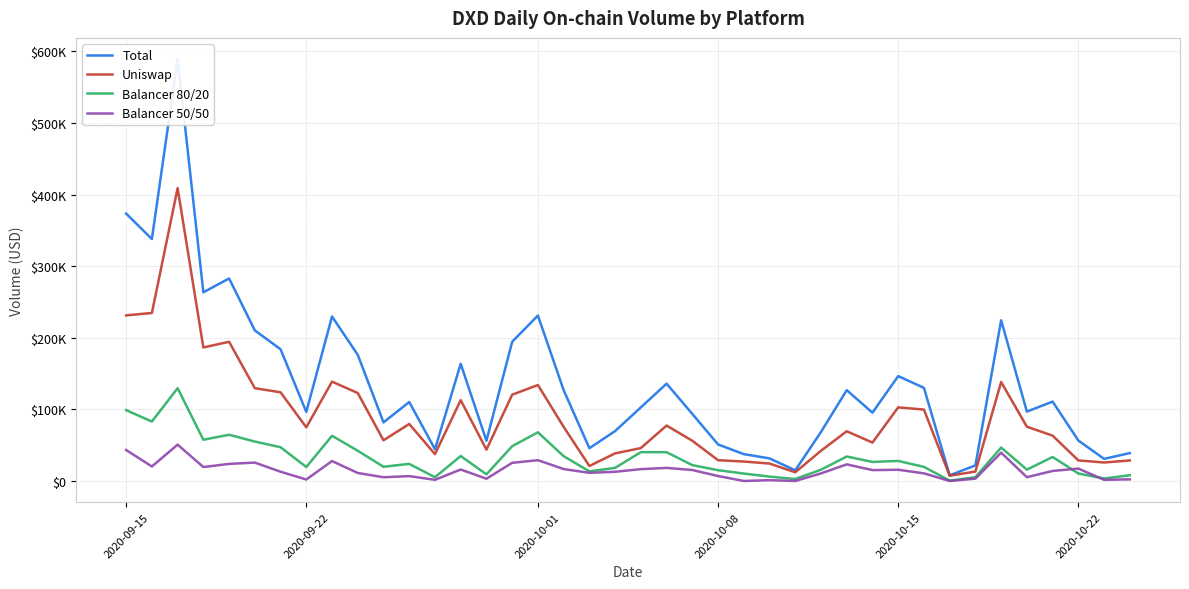

Rank the series by their maximum value, from lowest to highest.

Balancer 50/50, Balancer 80/20, Uniswap, Total